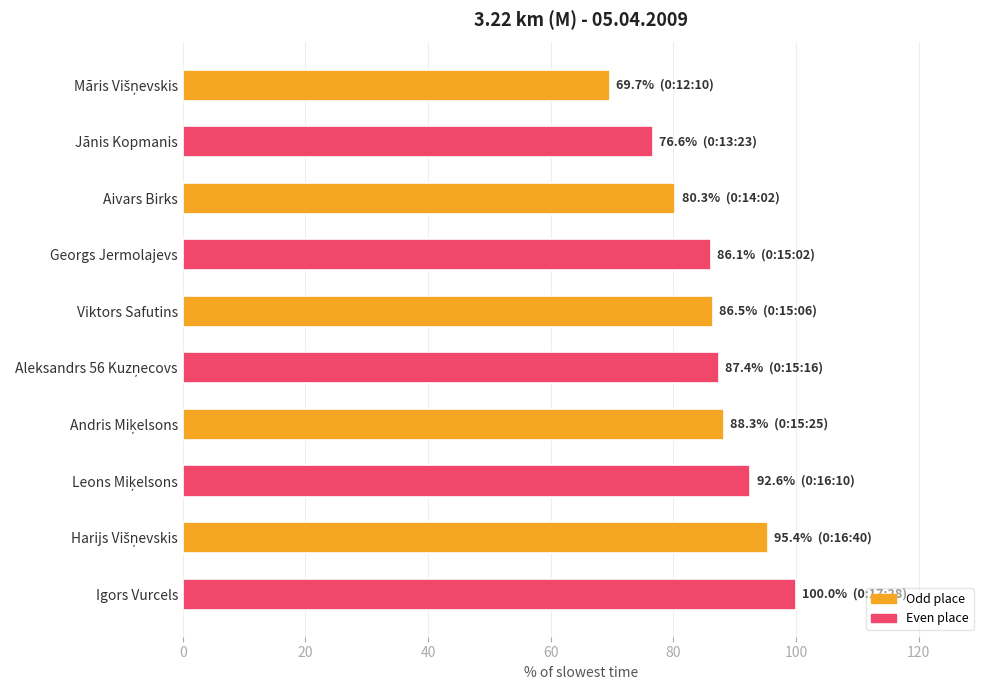

What is the value of the 6th bar from the top?

87.4